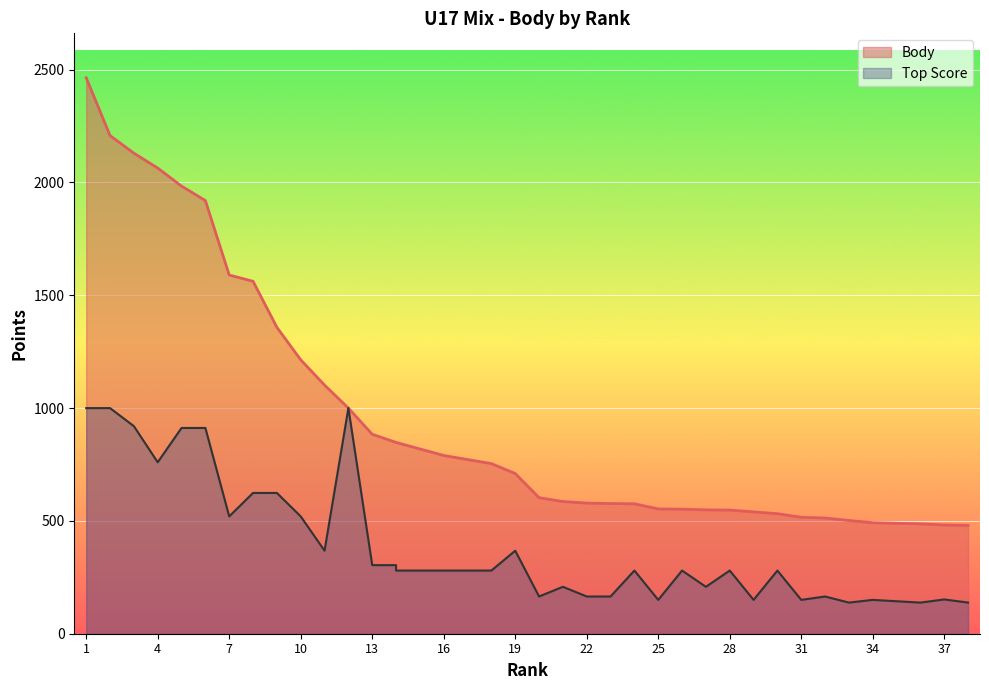

At which label is Body closest to 1472?

8